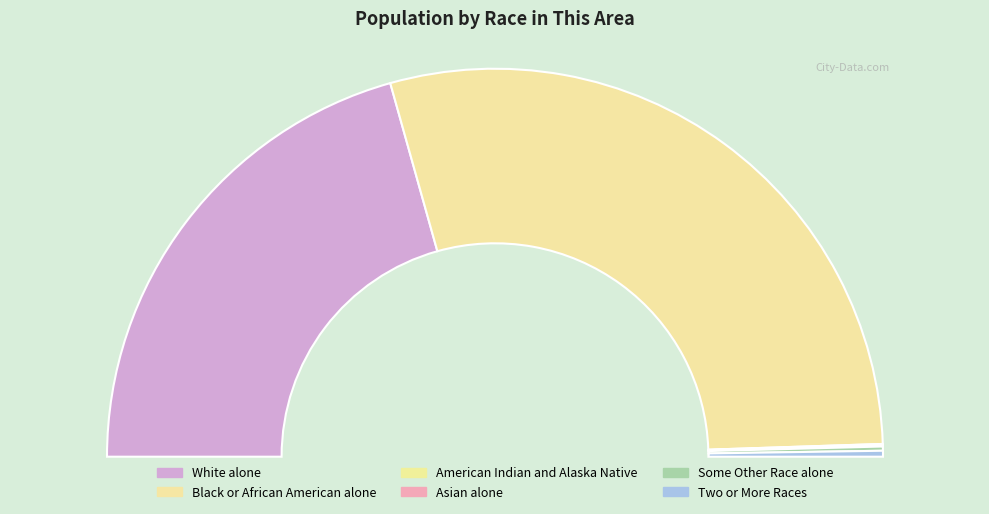

Which slice represents more than half of the pie?

Black or African American alone